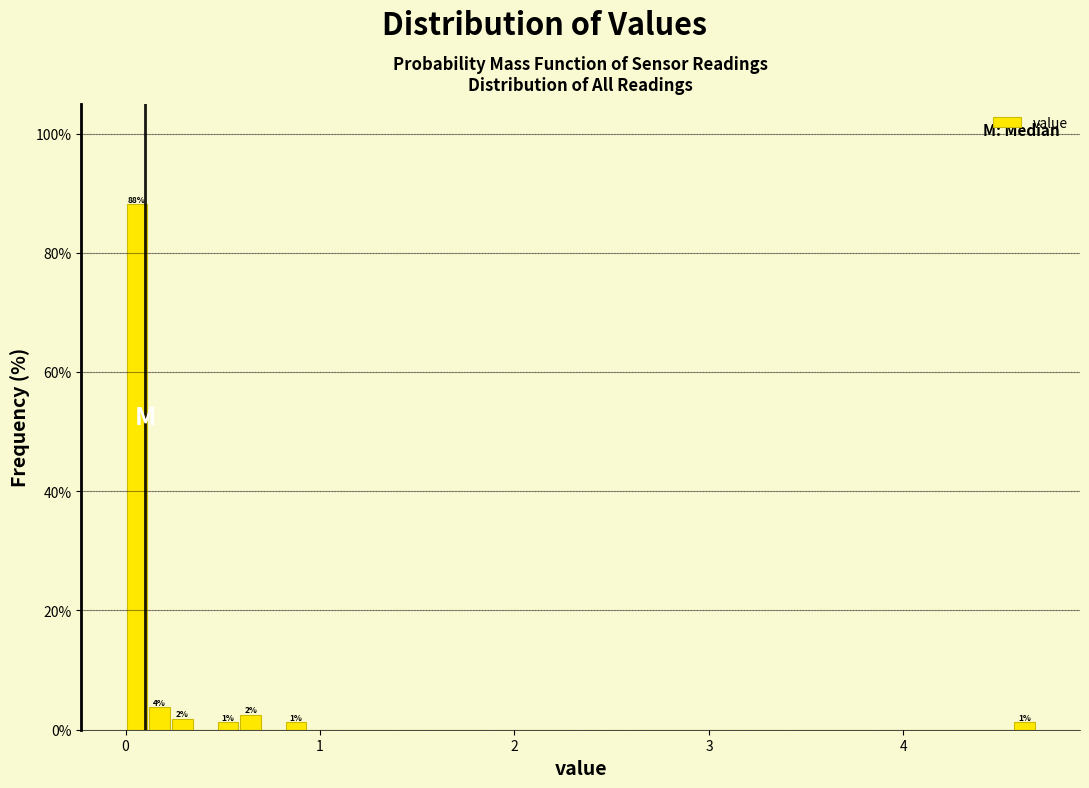

Read against the x-axis, roughly where is the centre of the tallest bar?

0.1